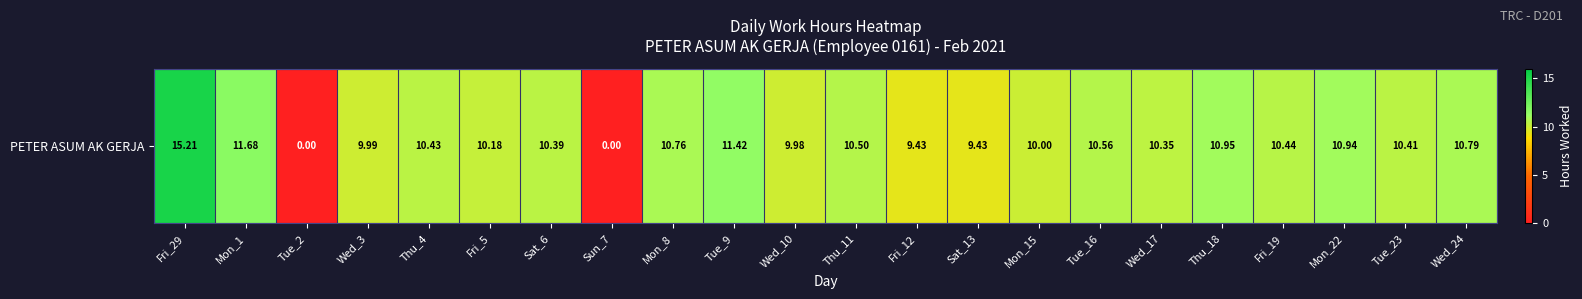

At which label does the data first exceed 10?

Fri_29